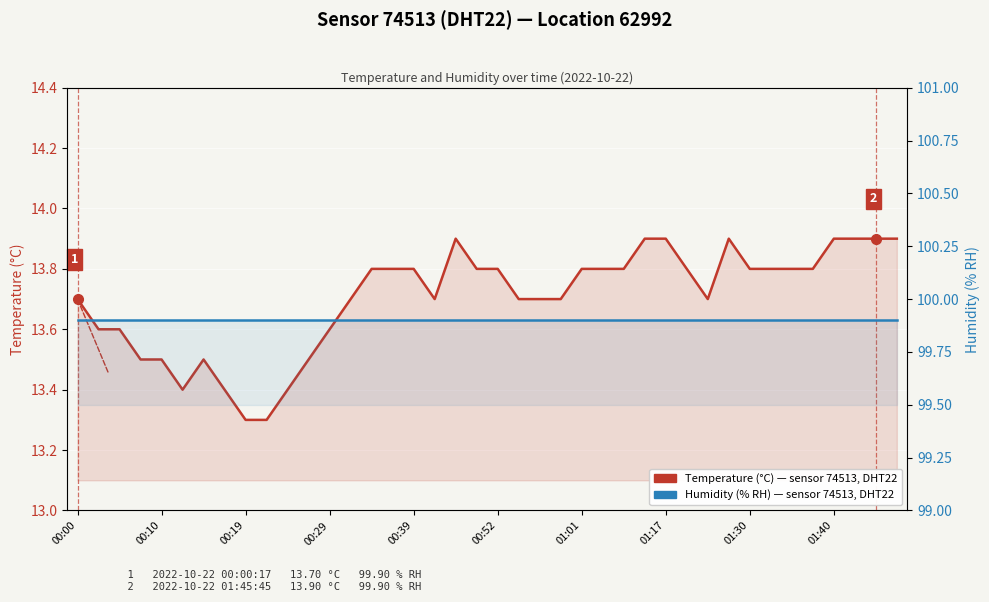

The value of temperature (°C) at 01:17 is 2.7. True or false?

False